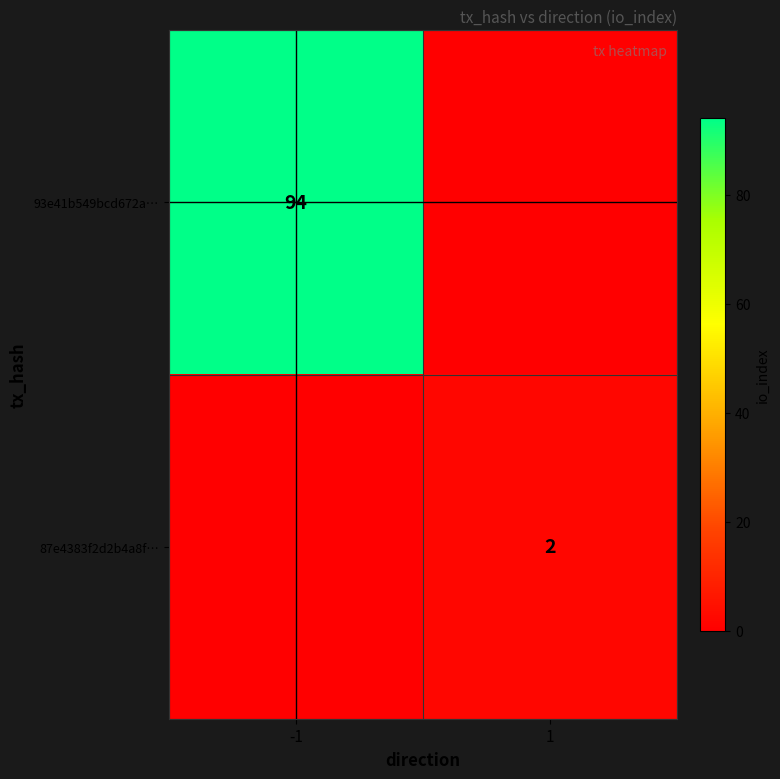

Which has a higher value, -1 or 1?

-1